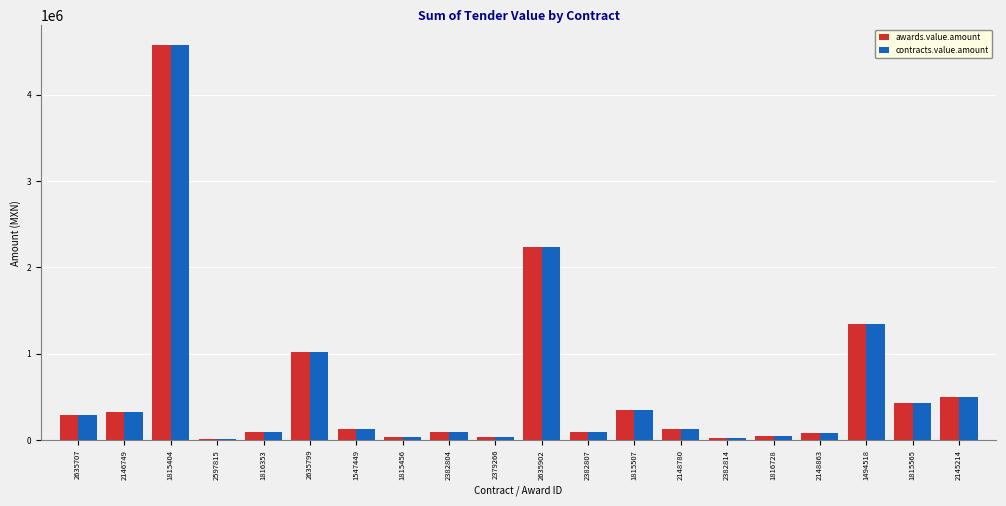

What is the sum of the contracts.value.amount values at 1815507 and 2382804?

444217.0